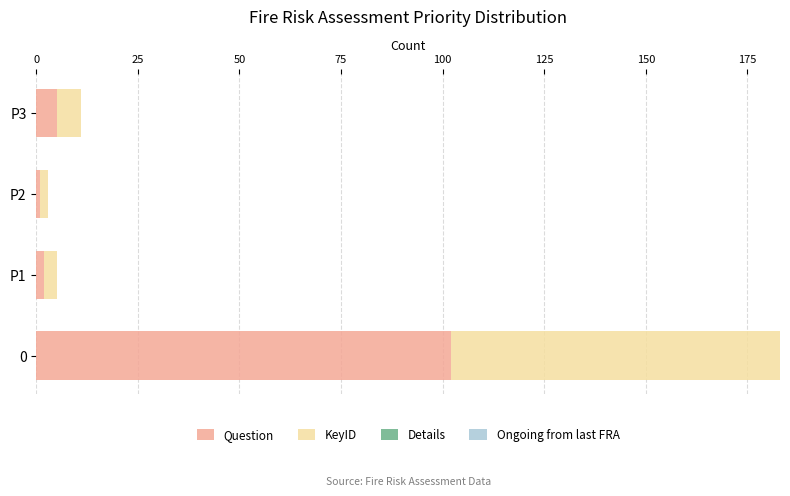

What is the difference between the maximum and second lowest values in the Question series?

100